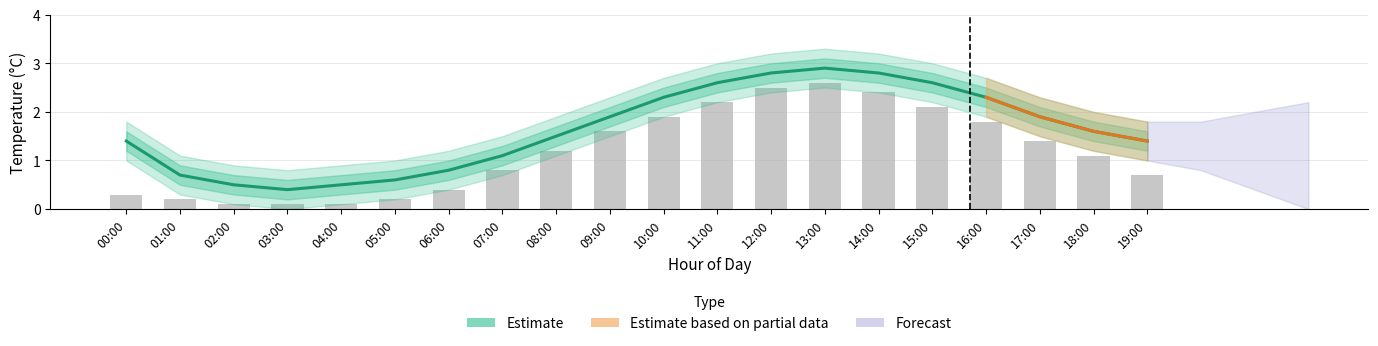

How many groups of bars are there?

20